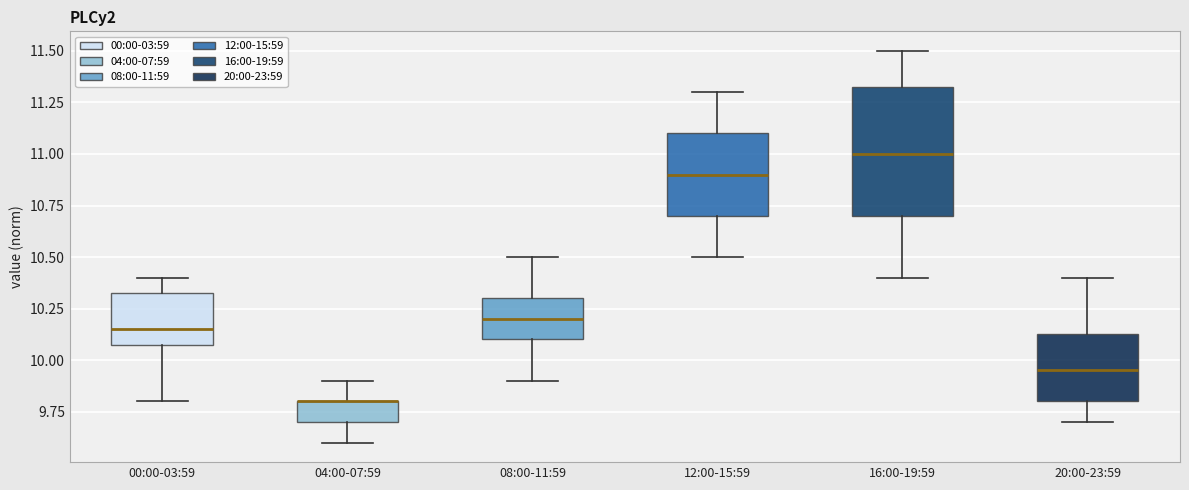

Where is the lower edge of the box for 12:00-15:59 on the y-axis? The values are not printed on the chart, so give them approximately, as read against the axis.

10.70